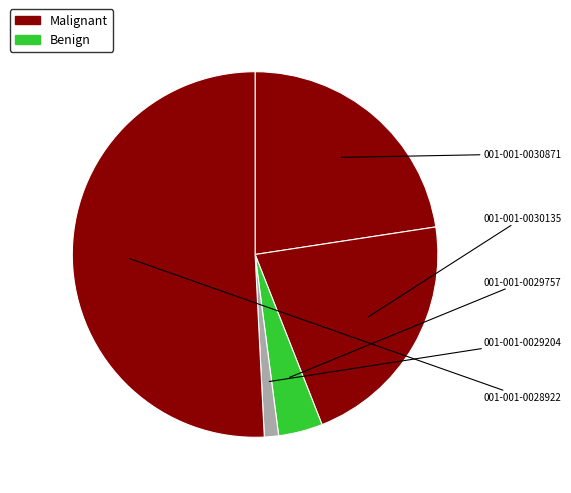

Which slice is the largest?

001-001-0028922